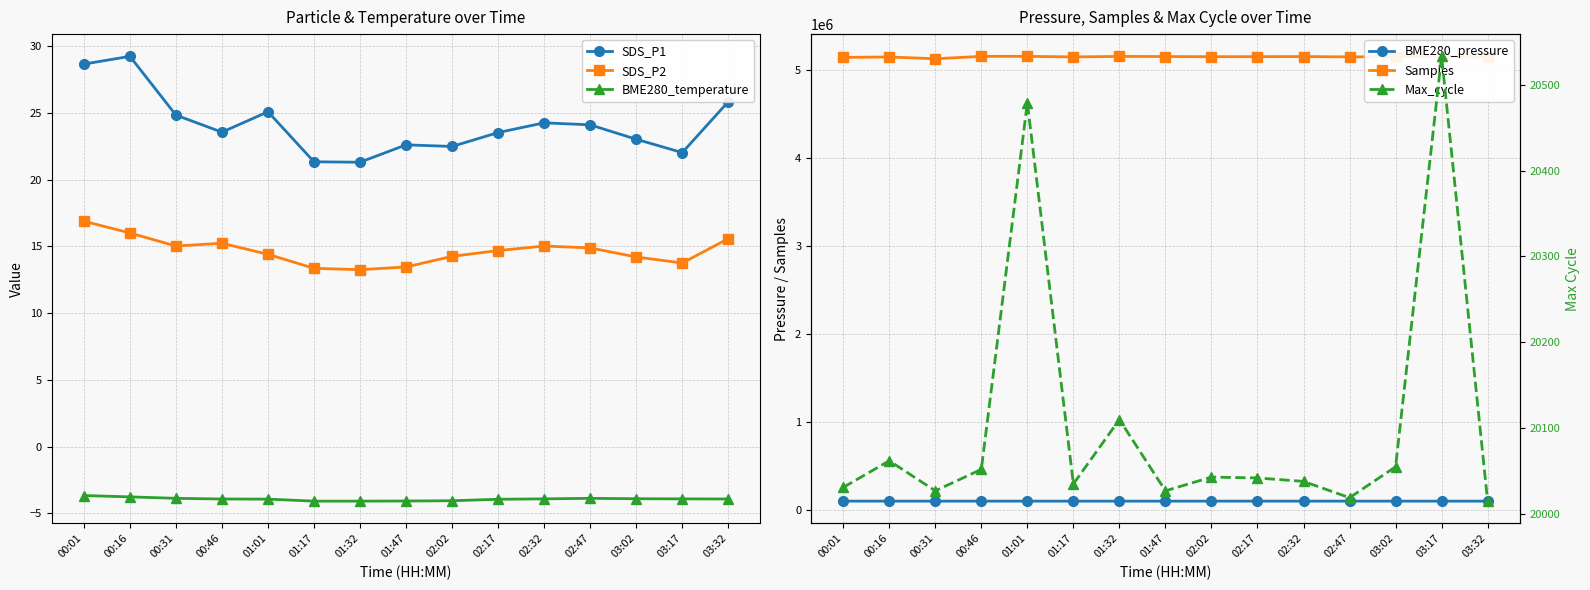

Is the value of Samples at 00:46 greater than the value of SDS_P2 at 03:02?

Yes